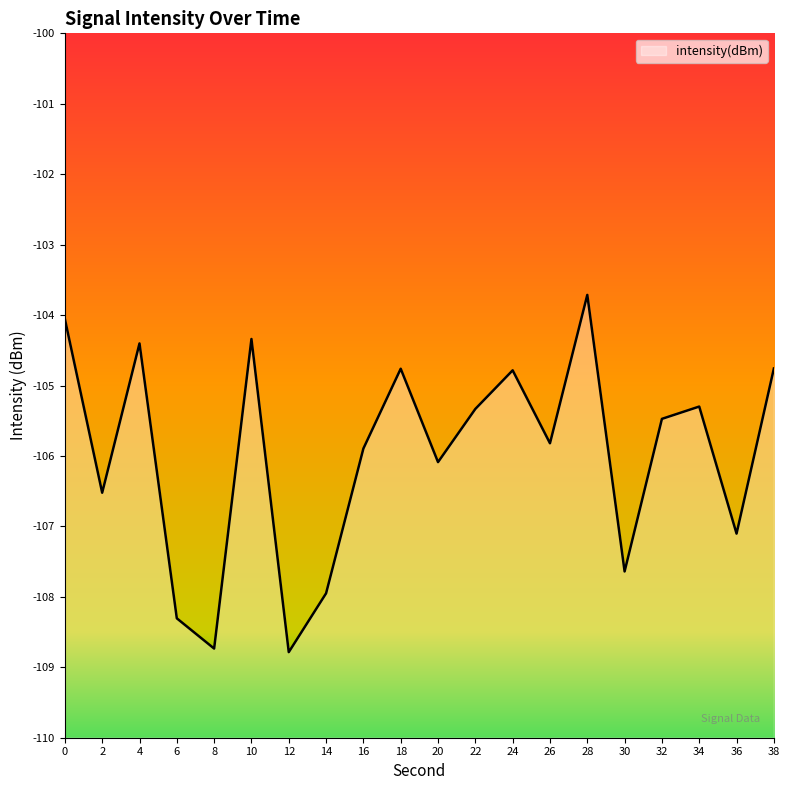

Reading left to right, list all the values displayed in this chart.

-104.1	-106.5	-104.4	-108.3	-108.7	-104.3	-108.8	-108.0	-105.9	-104.8	-106.1	-105.3	-104.8	-105.8	-103.7	-107.6	-105.5	-105.3	-107.1	-104.8